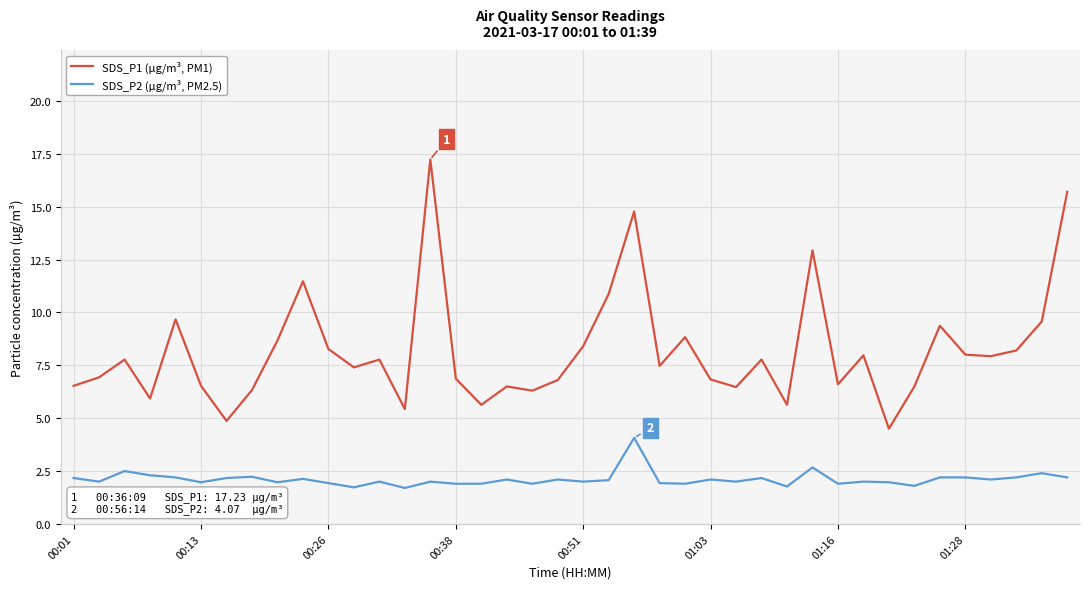

Rank the series by their average value, from lowest to highest.

SDS_P2 (µg/m³, PM2.5), SDS_P1 (µg/m³, PM1)